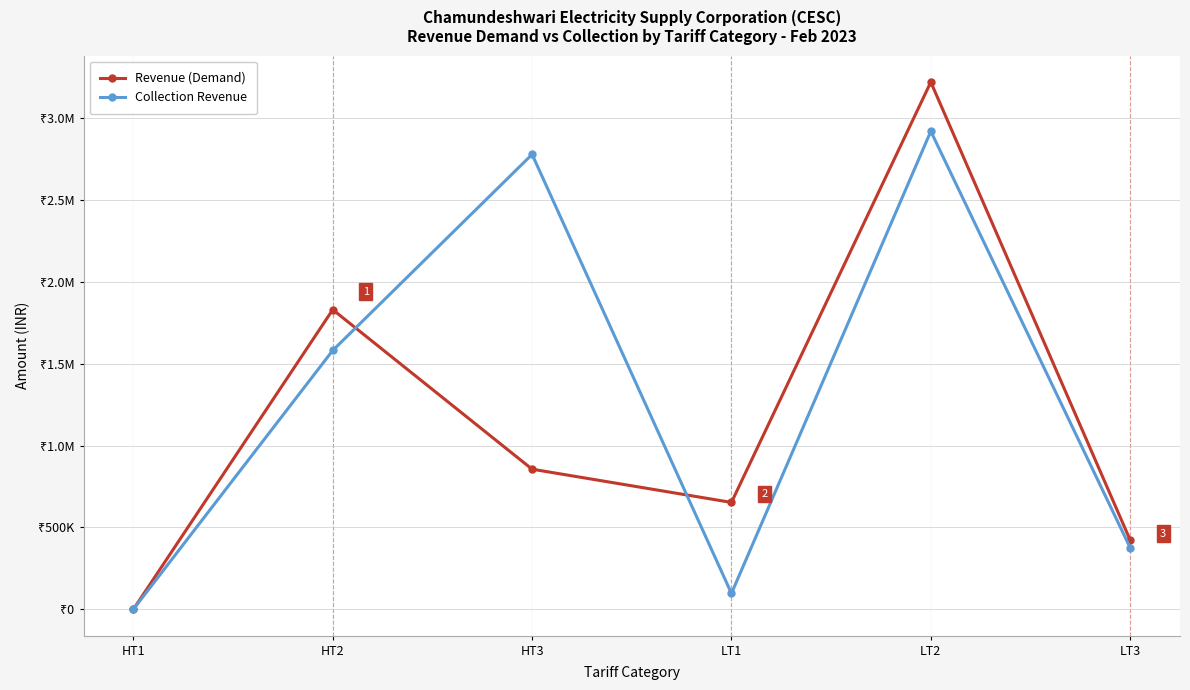

Which label corresponds to the largest value in the chart?

LT2